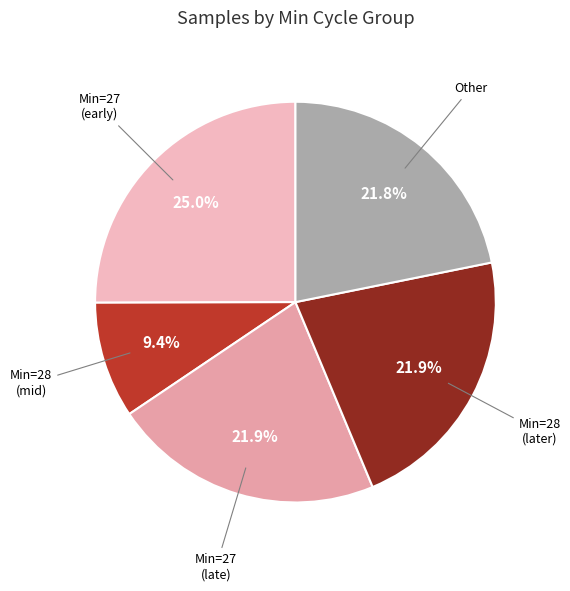

How many slices are in this pie chart?

5